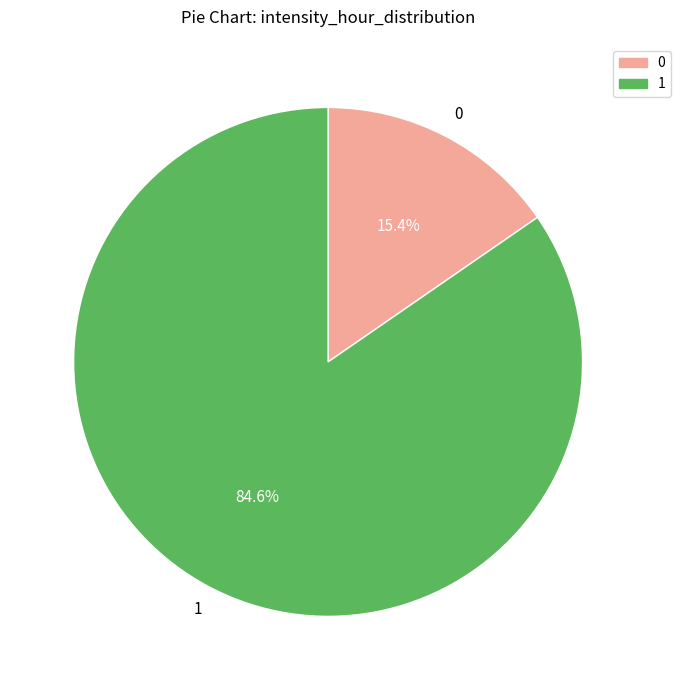

To the nearest percent, what percentage of the pie is 1?

85%